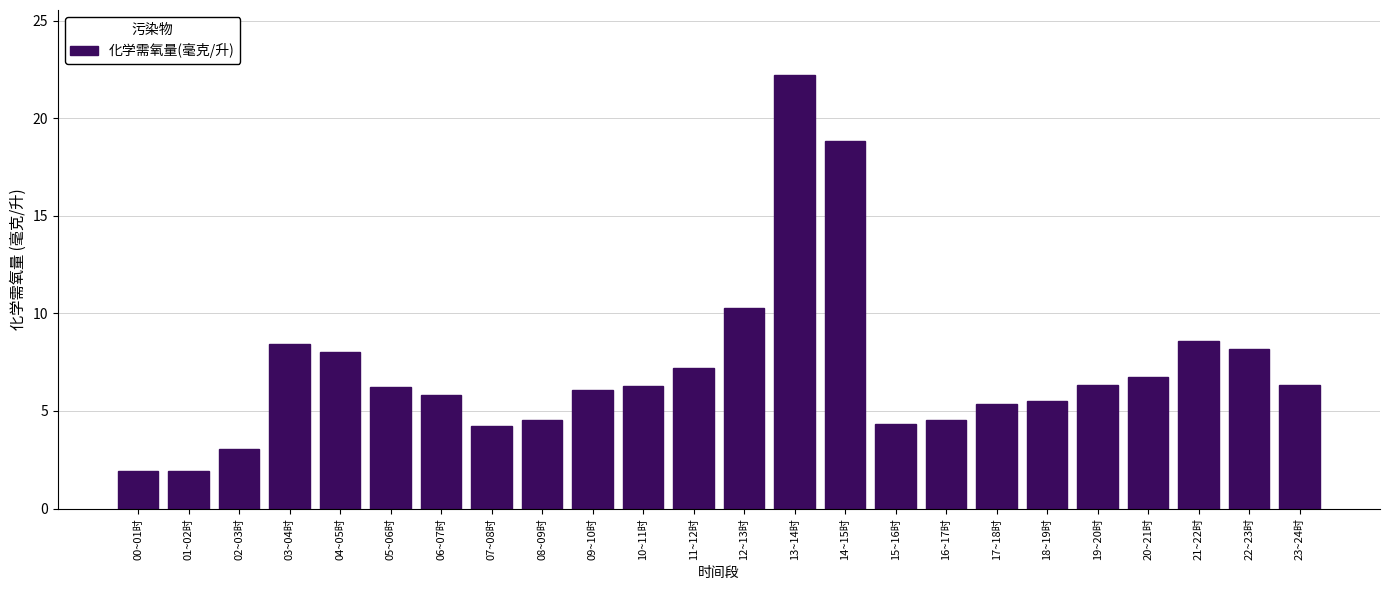

Which has a higher value, 22~23时 or 01~02时?

22~23时